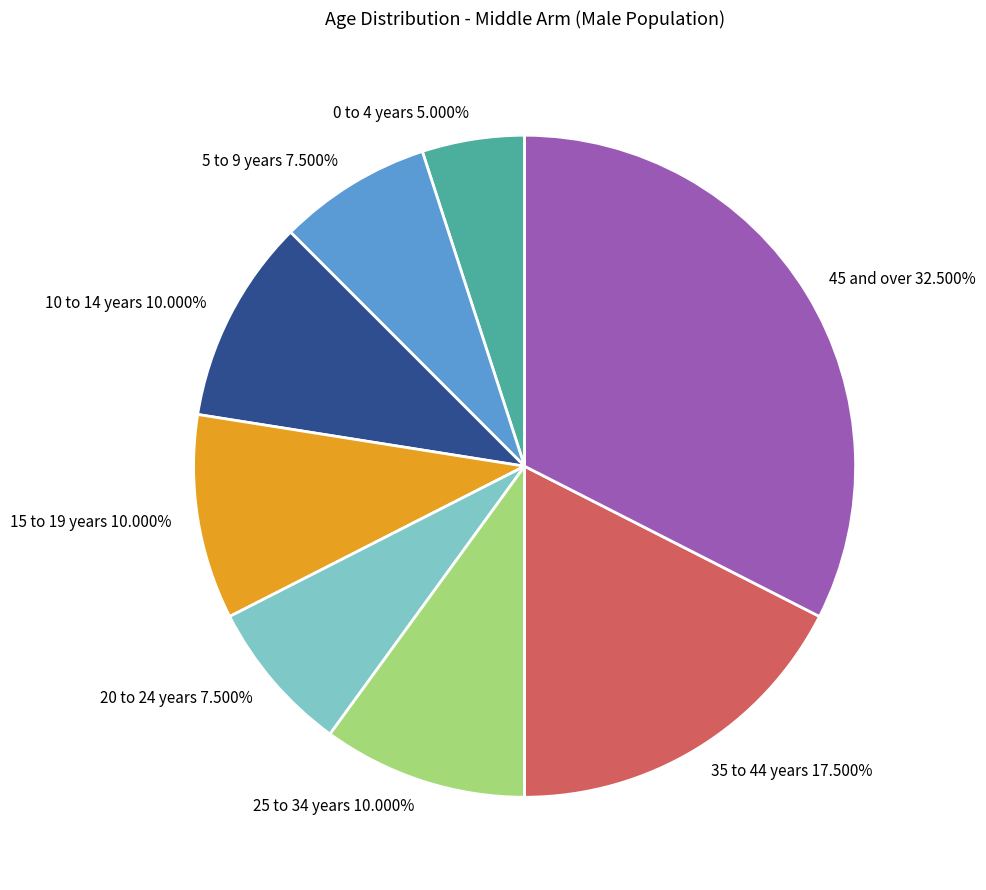

How many slices are in this pie chart?

8